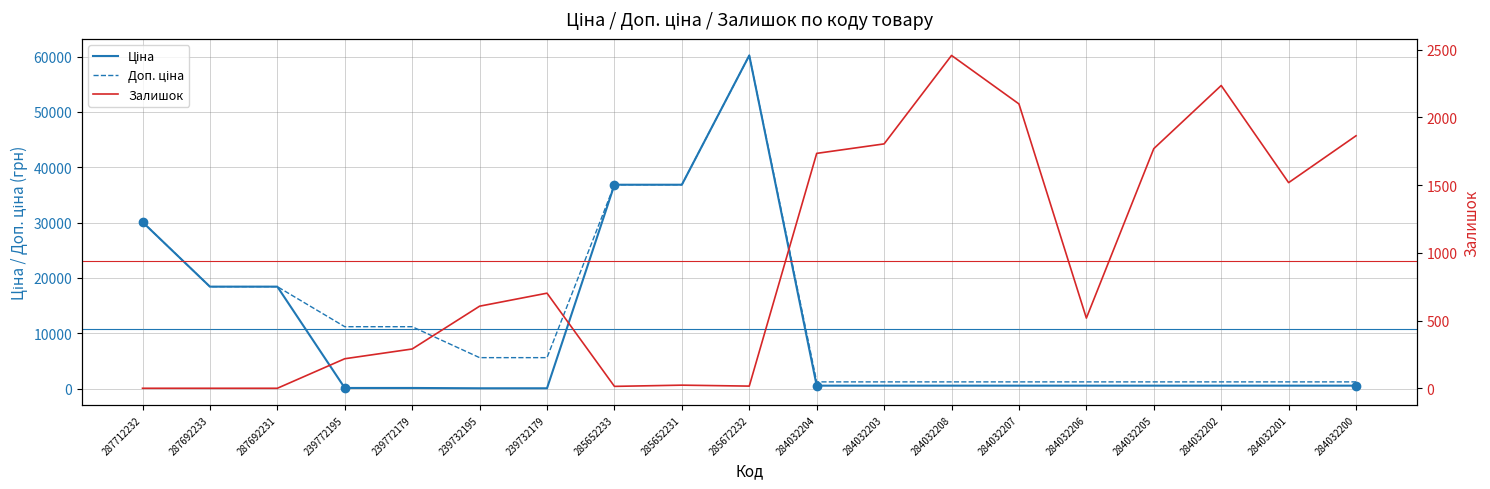

In Доп. ціна, how many points are higher than both neighbors (excluding endpoints)?

1